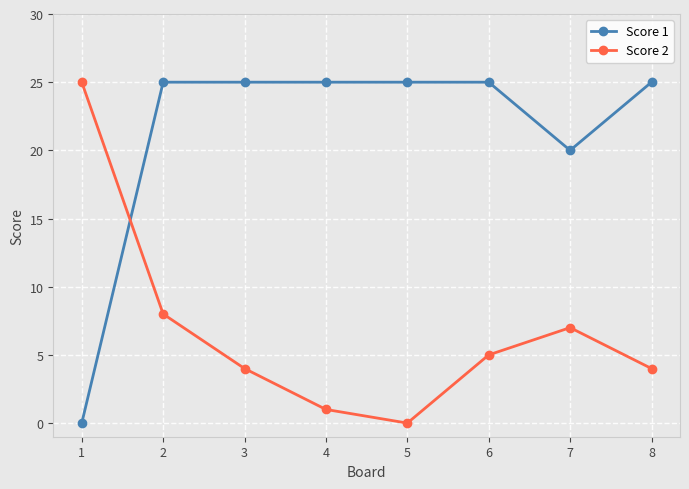

True or false: Score 1 and Score 2 intersect in this chart.

True